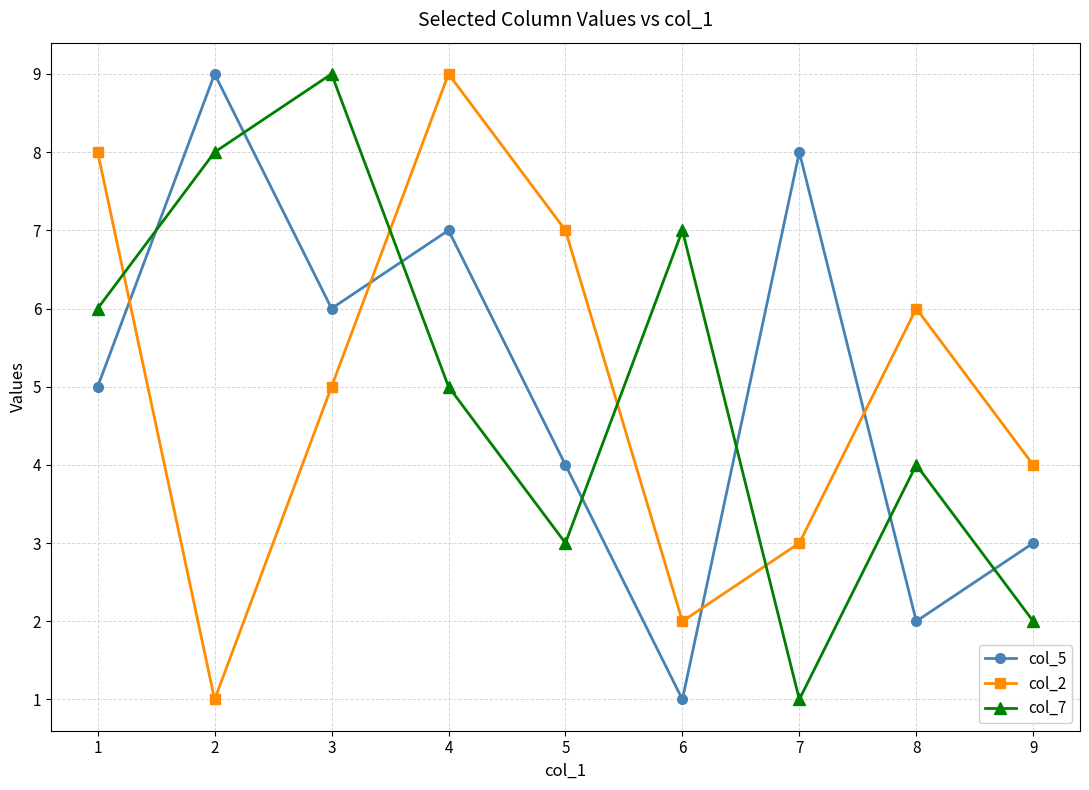

How many data points in col_7 are less than 5?

4